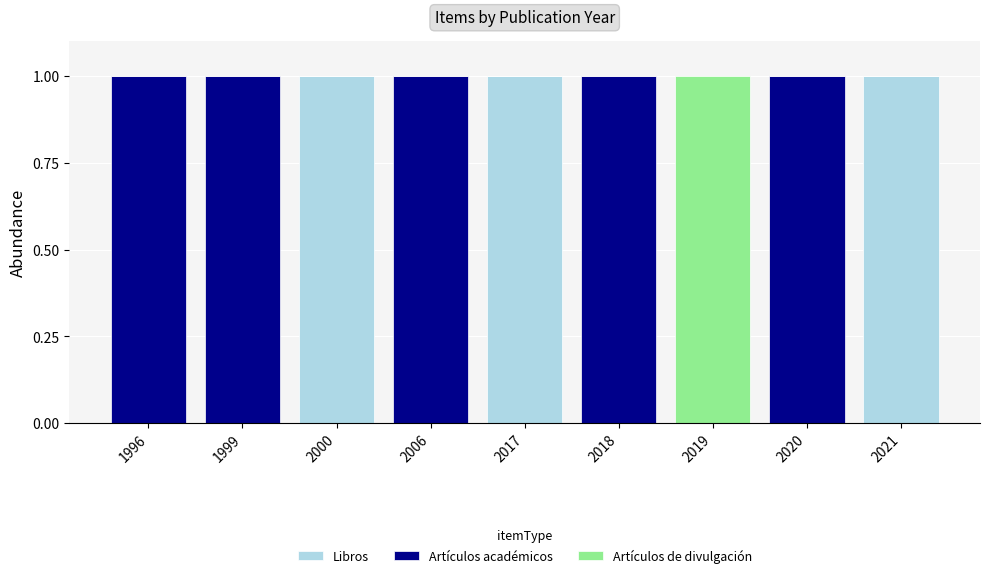

What is the total value across all series at 2018?

1